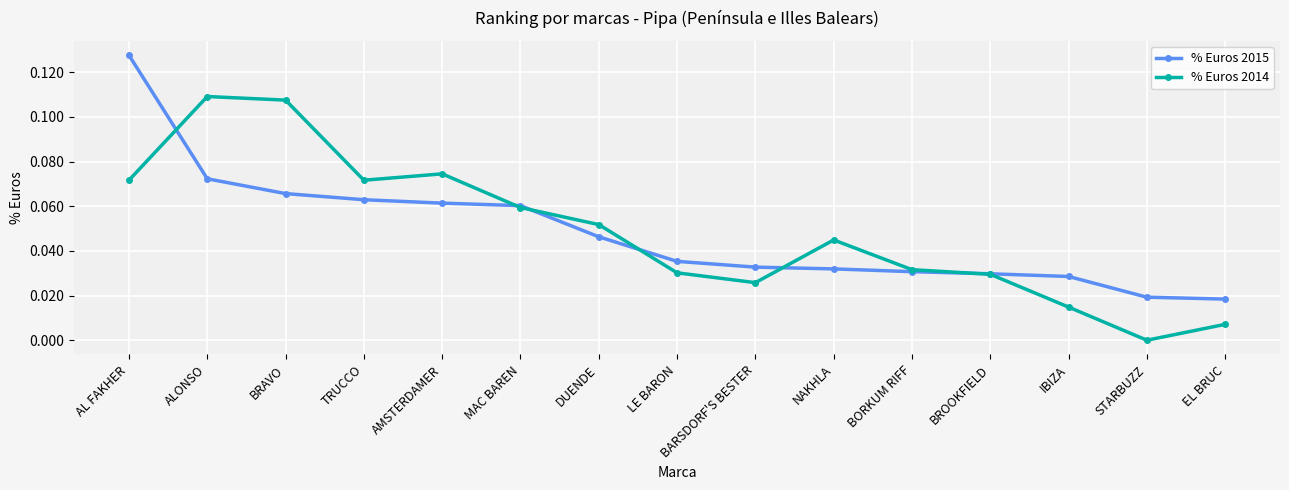

True or false: % Euros 2014 and % Euros 2015 intersect in this chart.

True